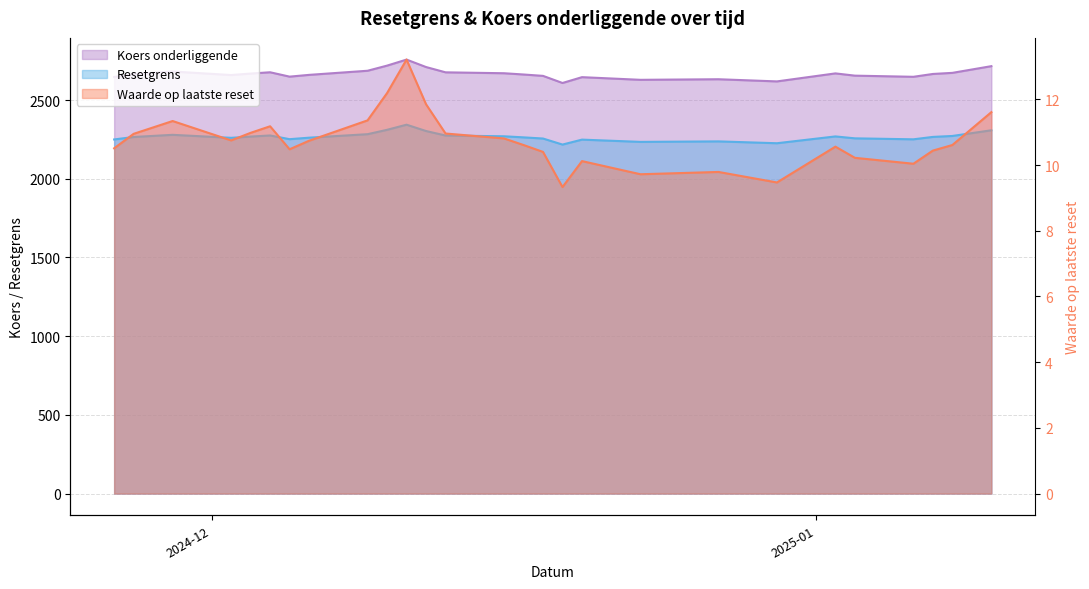

What is the approximate value of Resetgrens at 2025-01-03?

2654.7